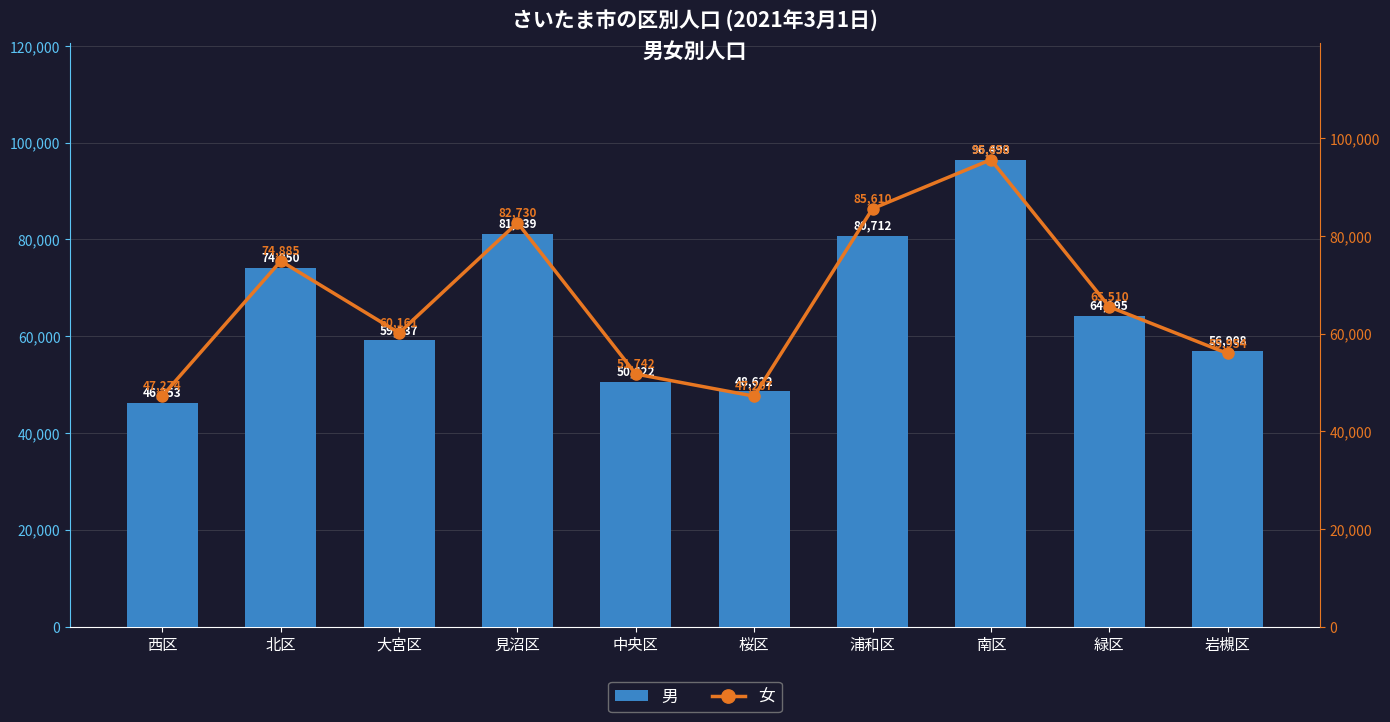

How many data points in 女 are less than 65510?

5